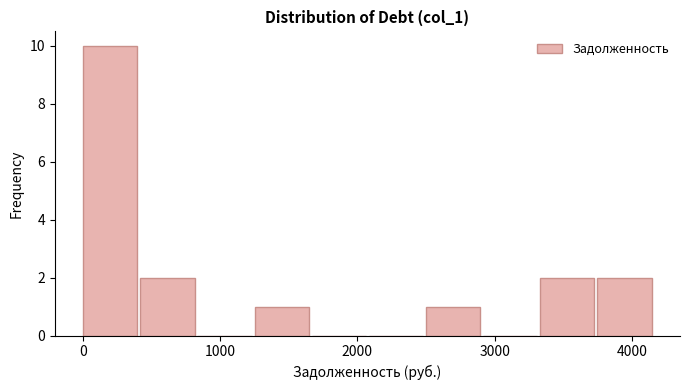

Reading left to right, transcribe this chart: for each bar, give the range it covers on the x-axis and its height. Neither the bar edges nor the heights are printed on the chart, so give them approximately, as read against the axes.

0 to 400: 10
400 to 800: 2
800 to 1300: 0
1300 to 1700: 1
1700 to 2100: 0
2100 to 2500: 0
2500 to 2900: 1
2900 to 3300: 0
3300 to 3700: 2
3700 to 4200: 2